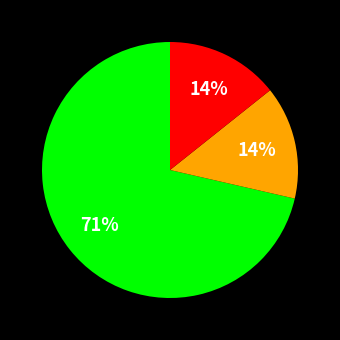

Is there any slice that represents more than half of the pie?

Yes